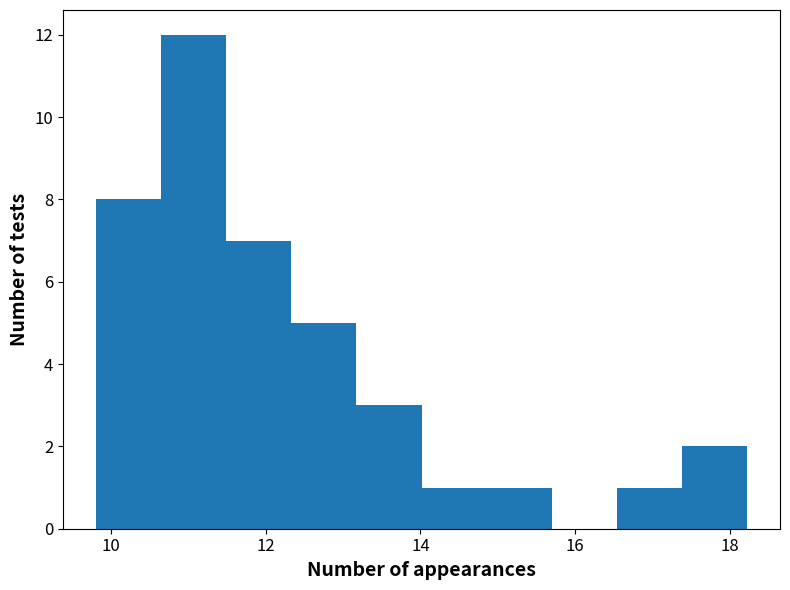

Over which range of the x-axis is the bar tallest?

10.6 to 11.4